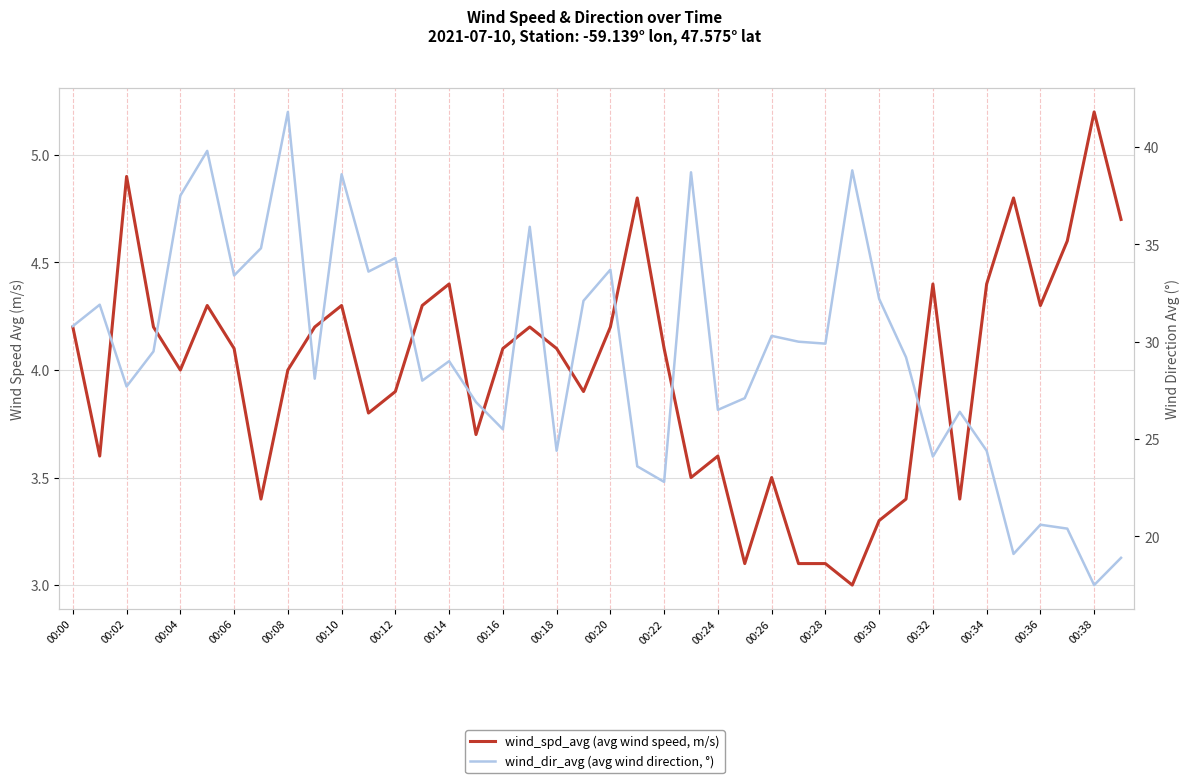

What is the sum of all wind_dir_avg values?

1177.8